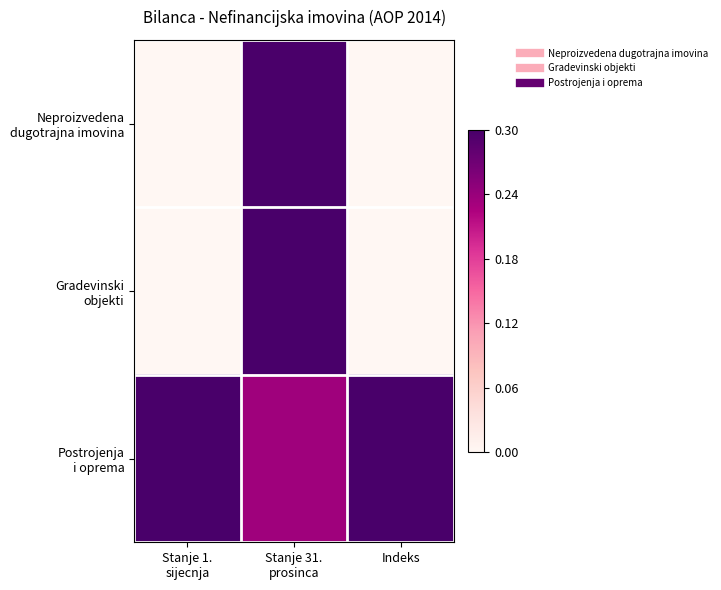

What is the greatest value displayed?

0.3